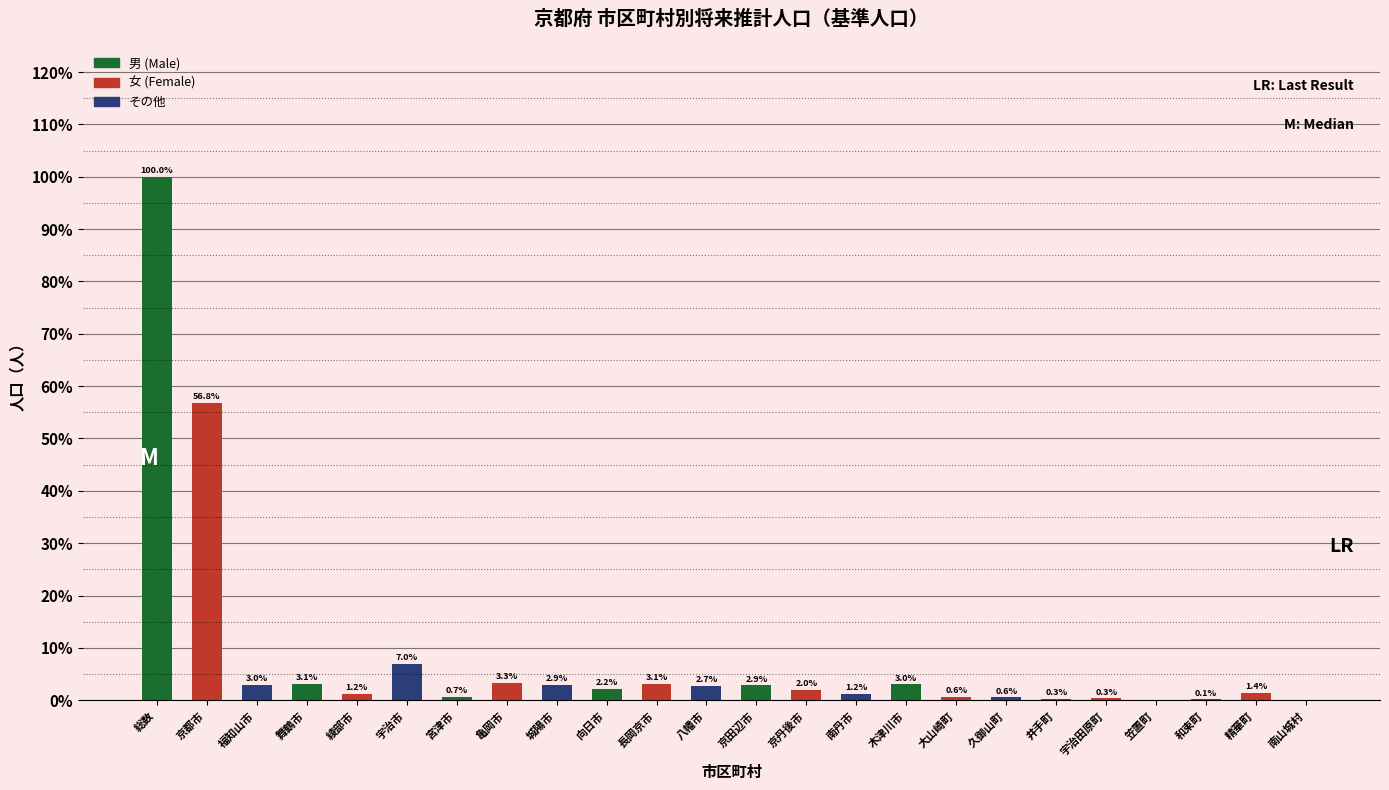

At which category does the chart reach its peak across all series?

総数